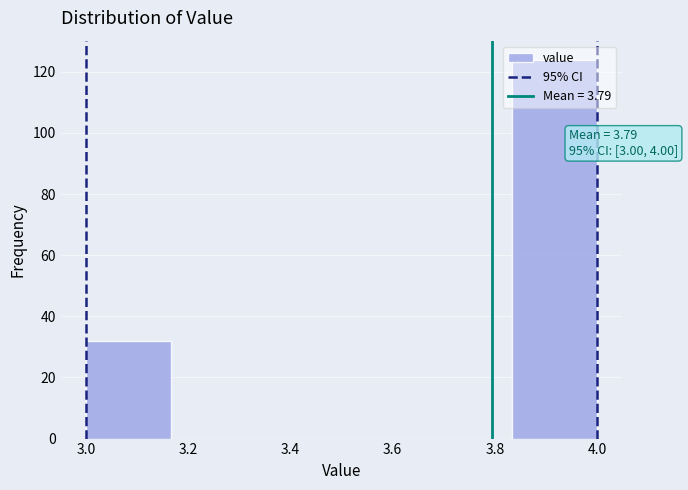

Over which range of the x-axis is the bar tallest?

3.84 to 4.00